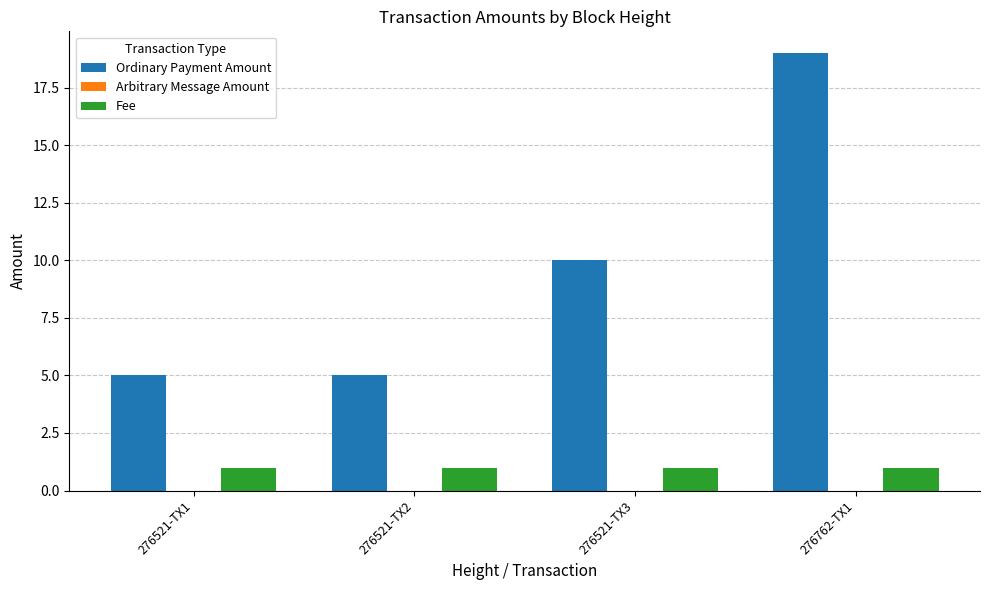

What is the label of the 1st bar from the left?

276521-TX1